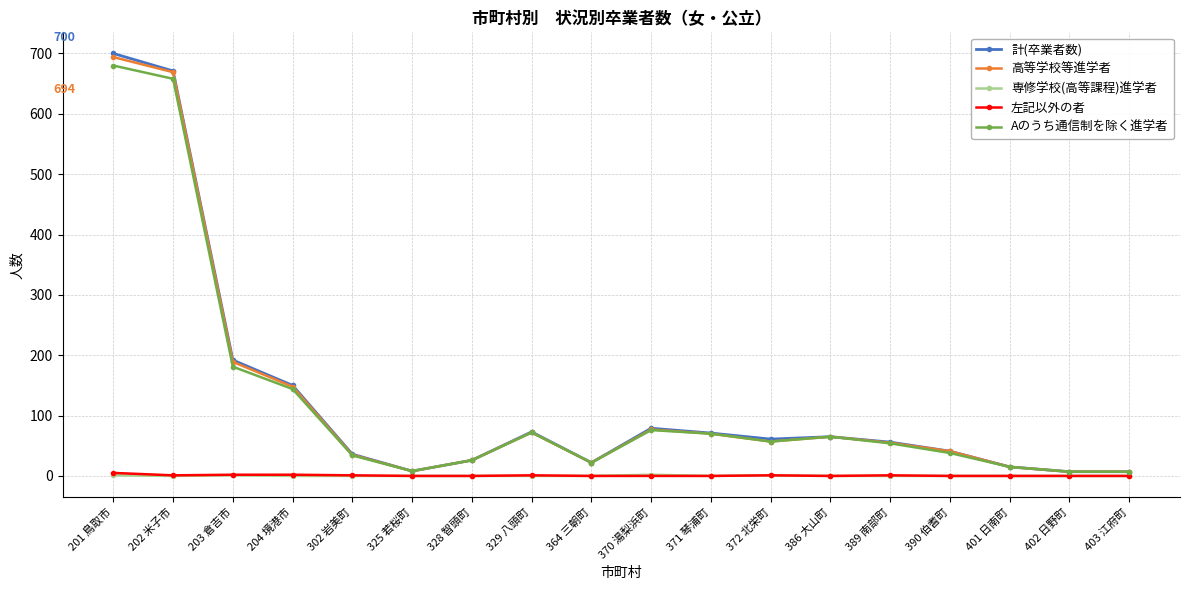

How many values in the 左記以外の者 series exceed 0?

8